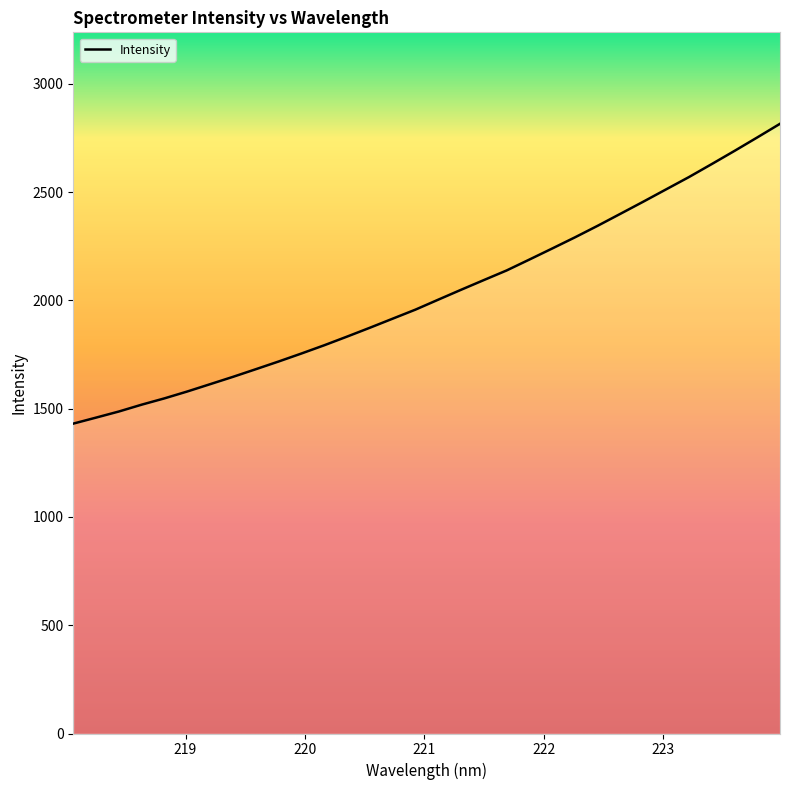

What is the difference between the maximum and minimum values?

1384.4